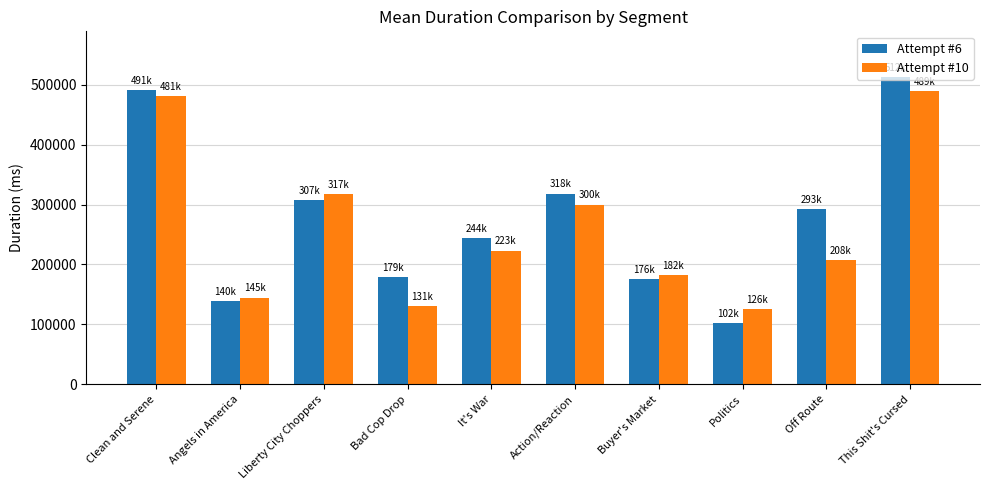

True or false: Attempt #10 has a value of 181819 at Buyer's Market.

True